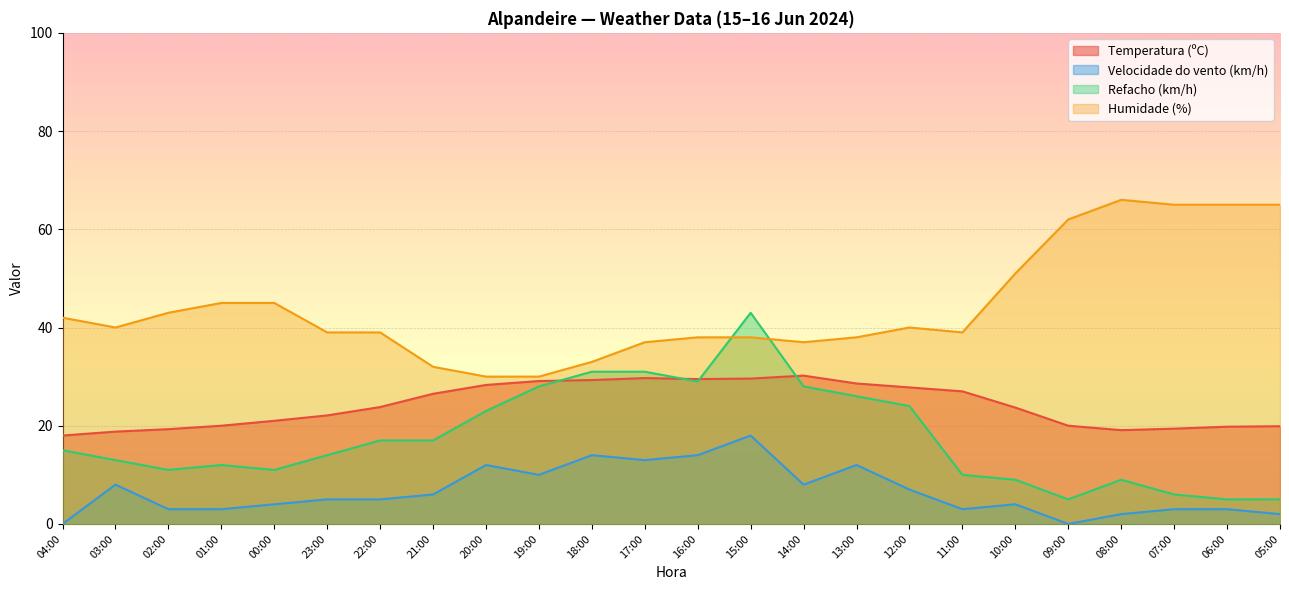

Rank the series at 17:00 from highest to lowest value.

Humidade (%), Refacho (km/h), Temperatura (ºC), Velocidade do vento (km/h)